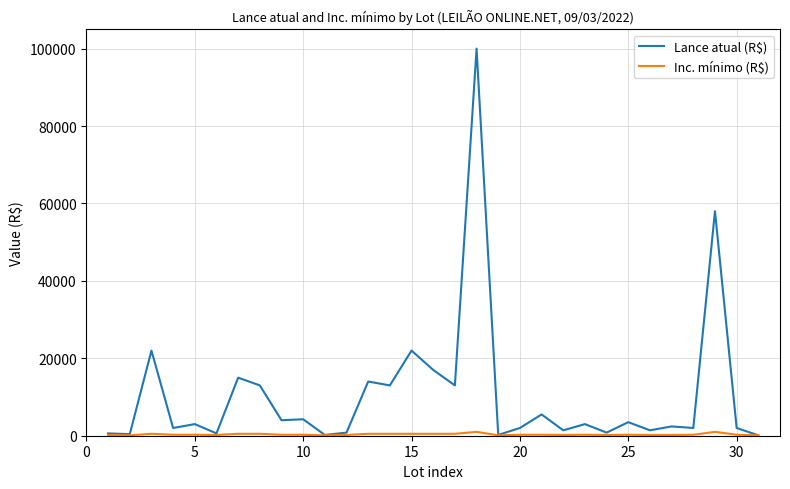

What is the greatest value displayed?

100000